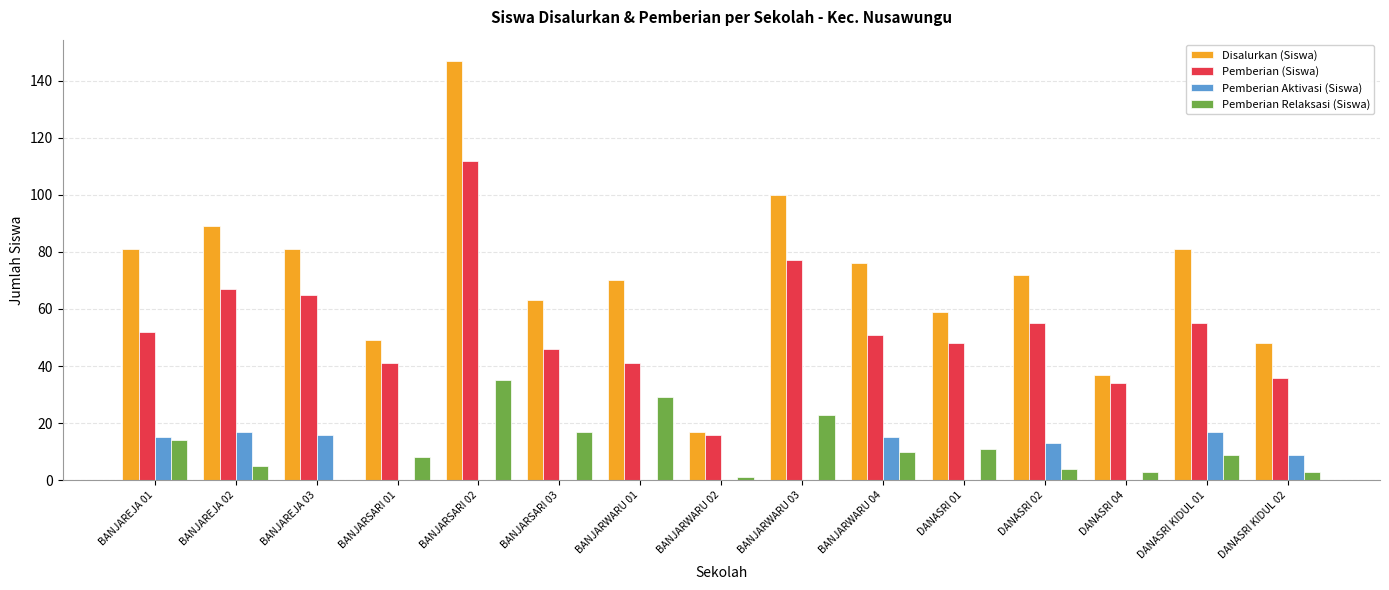

How many categories are shown in the chart?

15